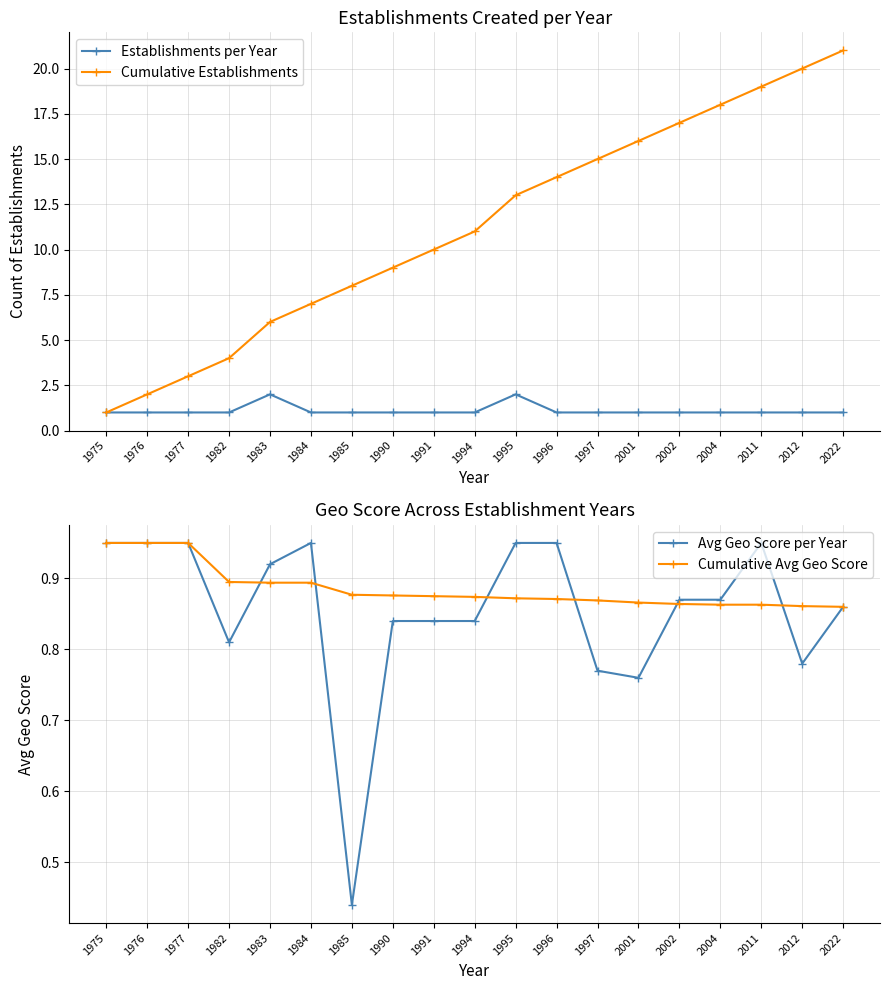

Does the chart have visible grid lines?

Yes